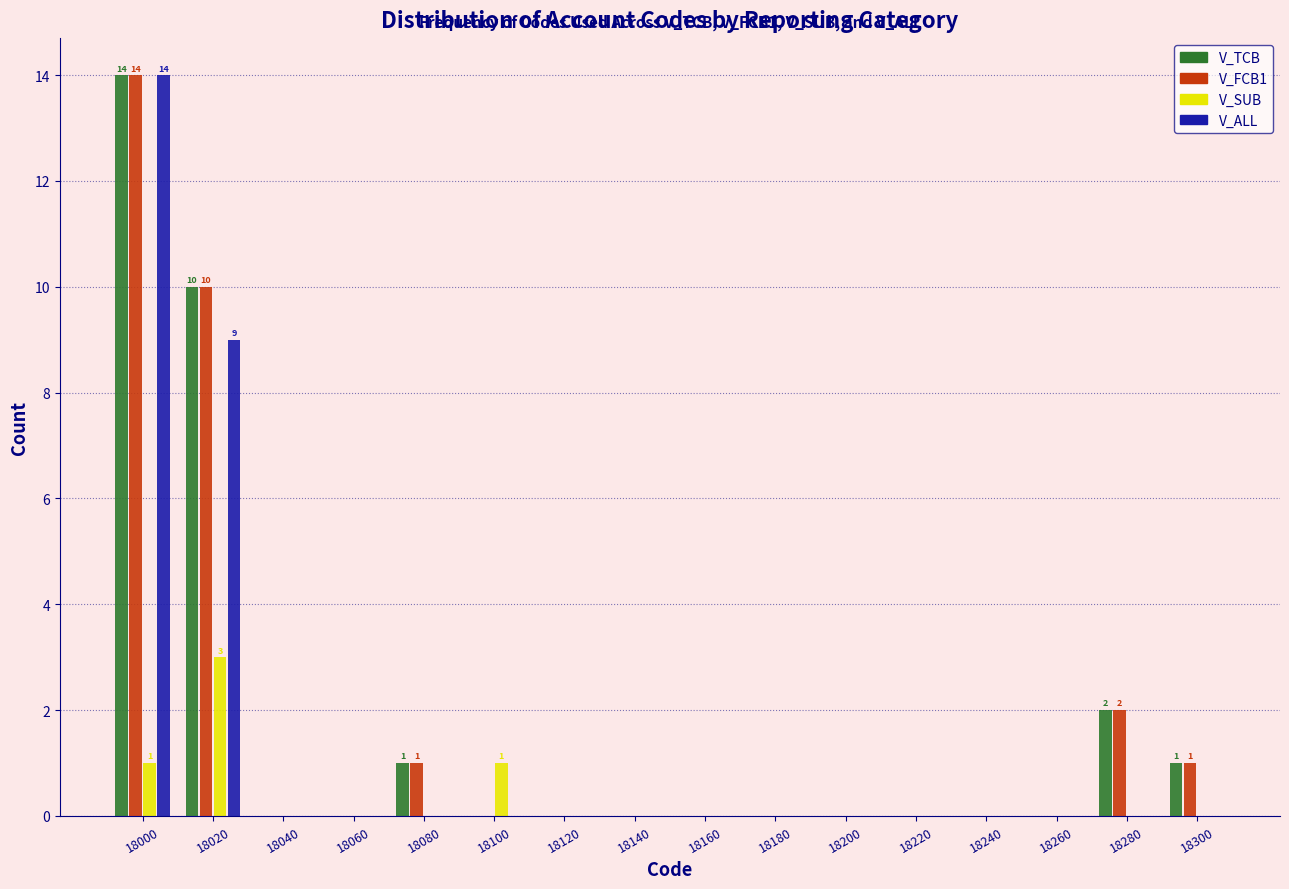

The value of V_SUB at 18160 is 1. True or false?

False